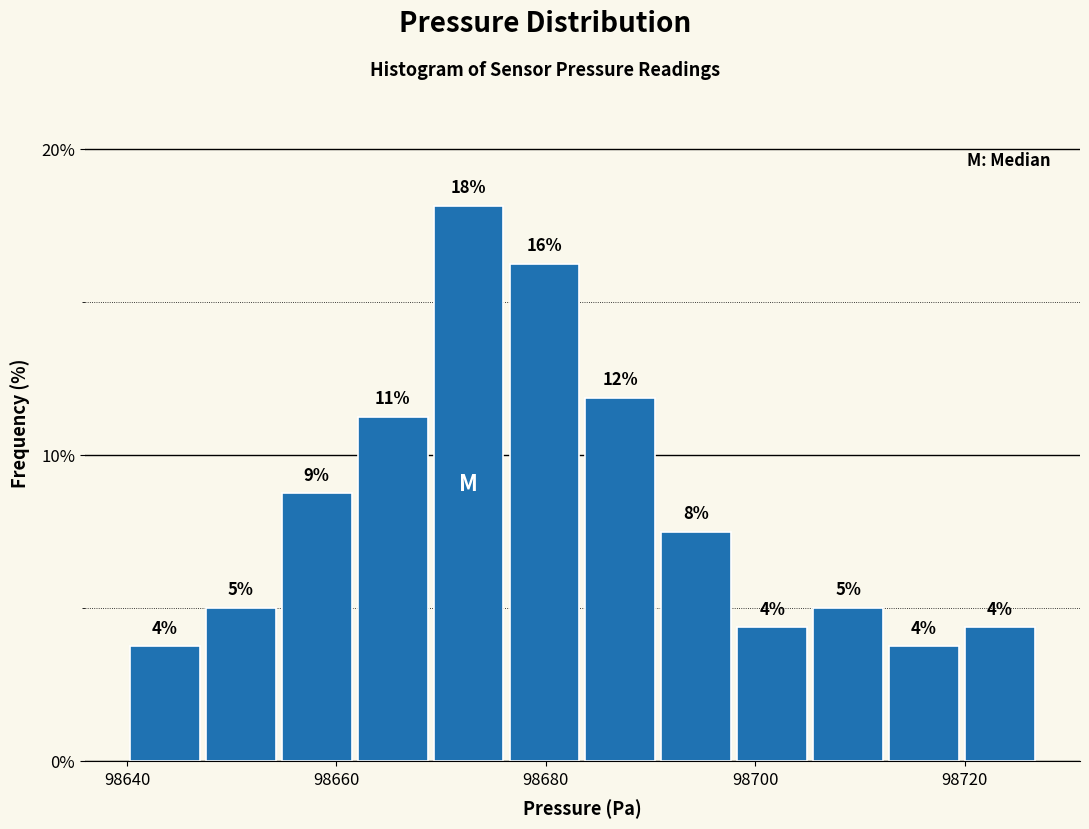

Read against the x-axis, roughly where is the centre of the tallest bar?

98672